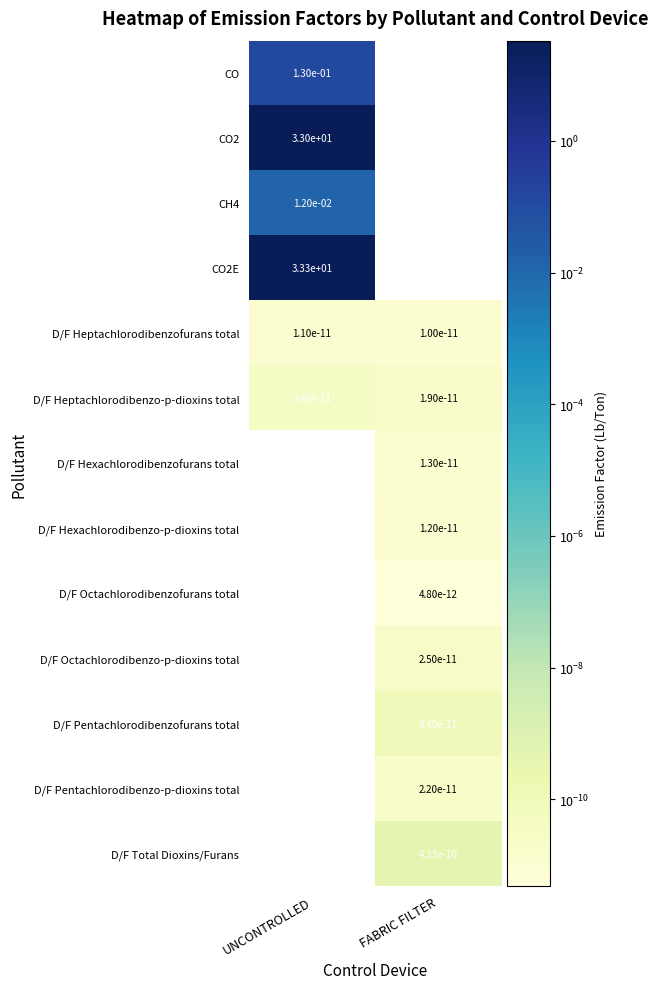

Is the value of D/F Pentachlorodibenzofurans total at FABRIC FILTER greater than the value of D/F Pentachlorodibenzo-p-dioxins total at FABRIC FILTER?

Yes